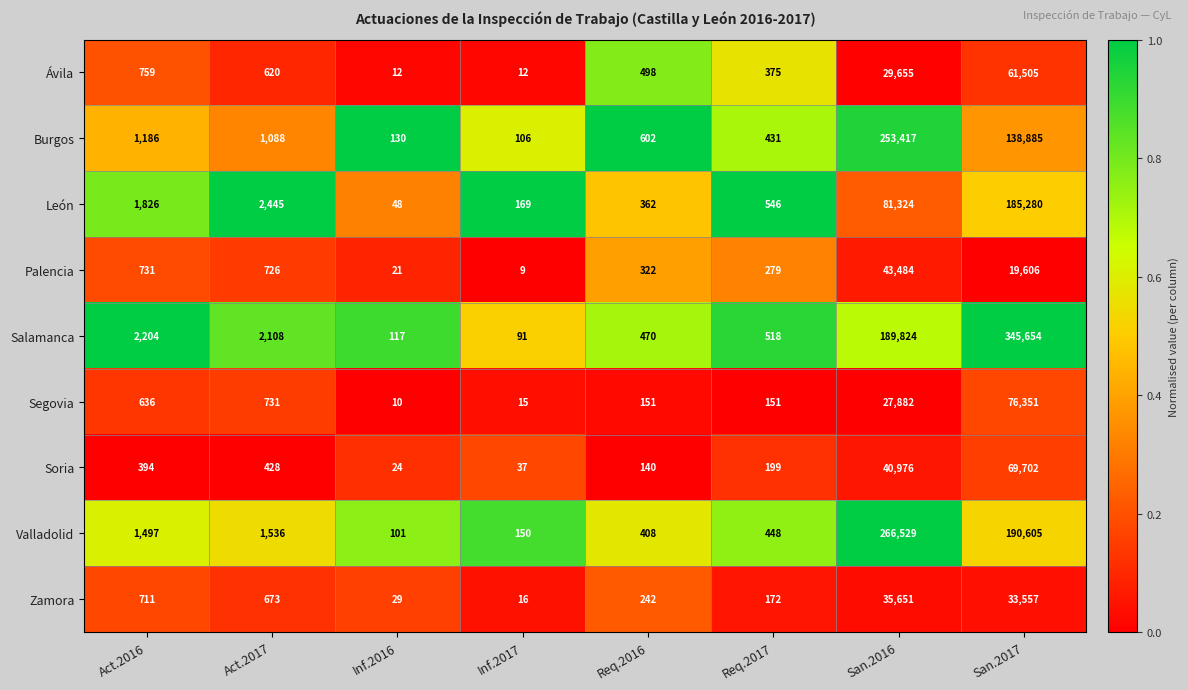

What is the difference between the maximum and second lowest values in the Valladolid series?

266379